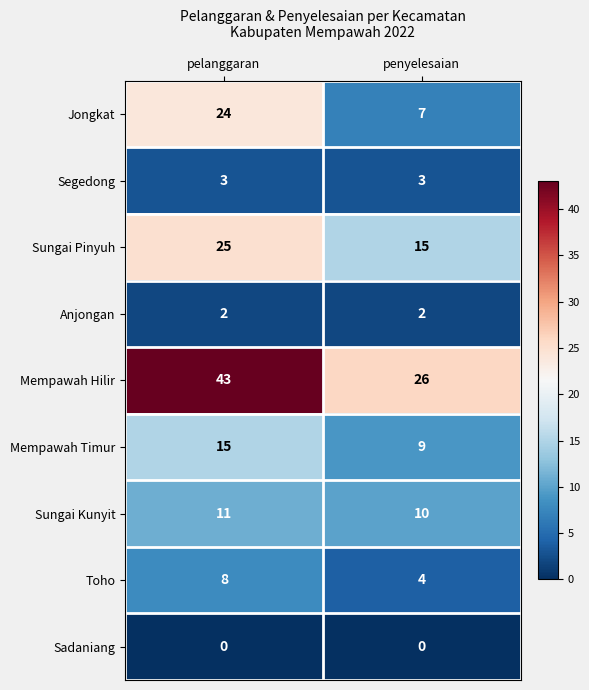

List the series in order of their peak value, highest first.

Mempawah Hilir, Sungai Pinyuh, Jongkat, Mempawah Timur, Sungai Kunyit, Toho, Segedong, Anjongan, Sadaniang